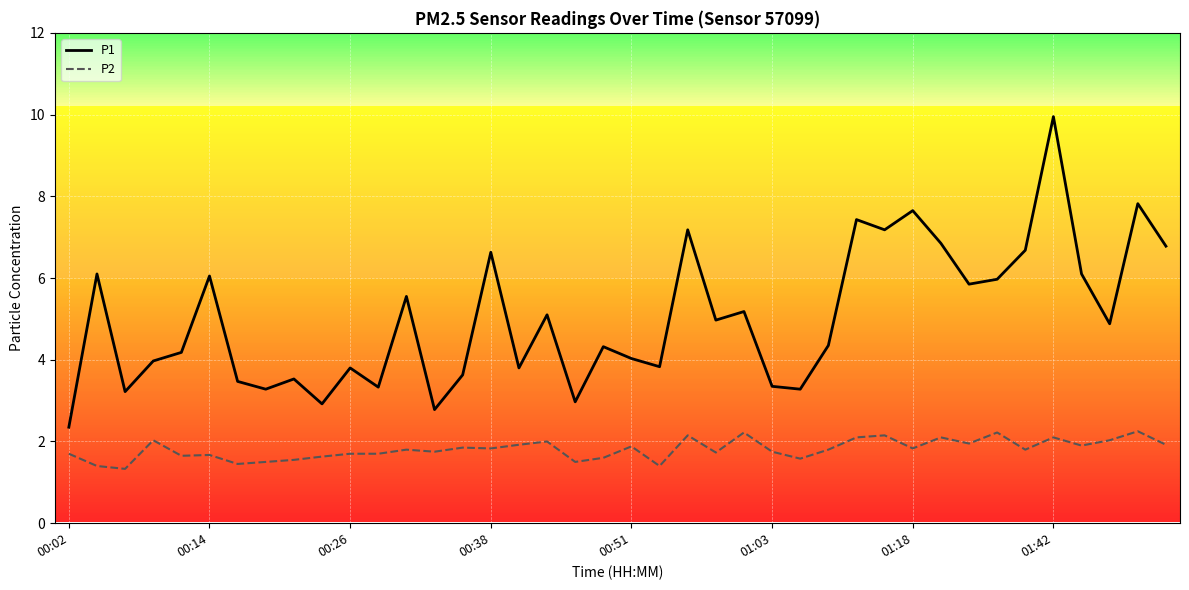

What position from the left is 13?

14